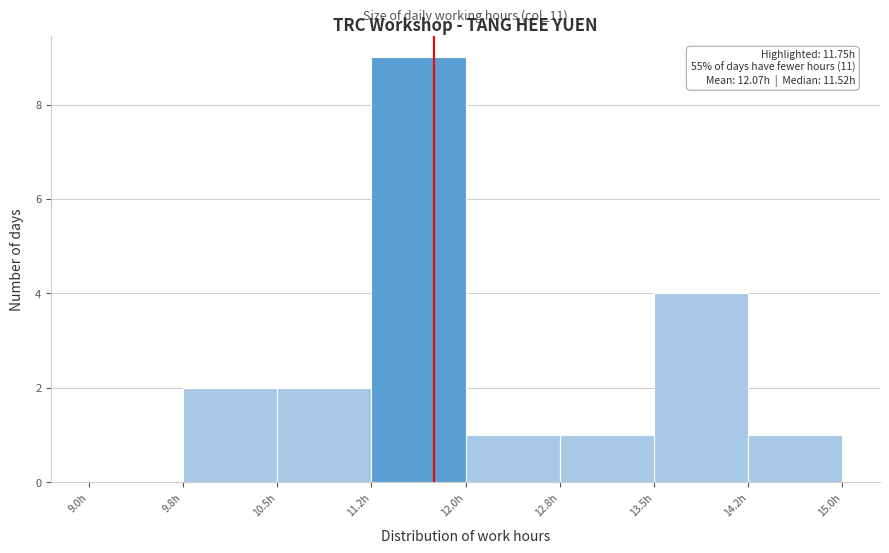

Which range on the x-axis has the tallest bar?

11.25 to 12.00